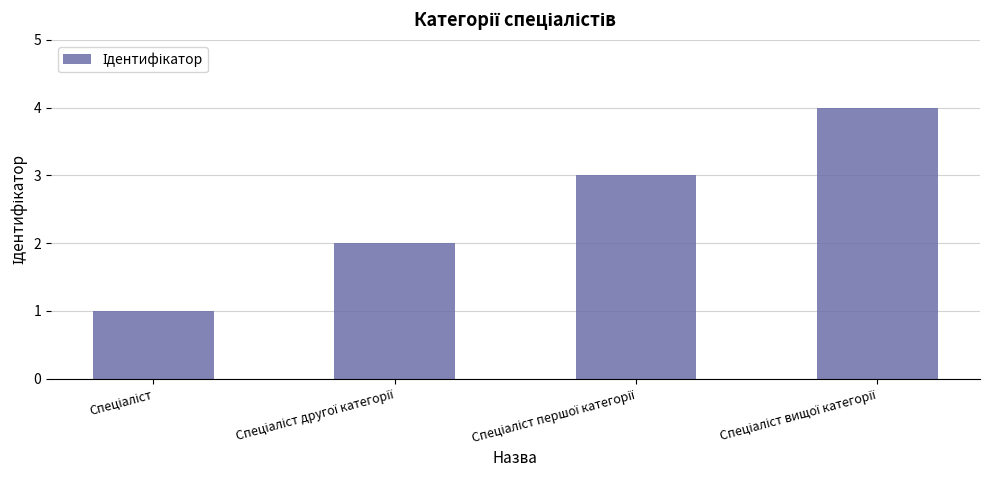

What is the difference between the maximum and minimum values?

3